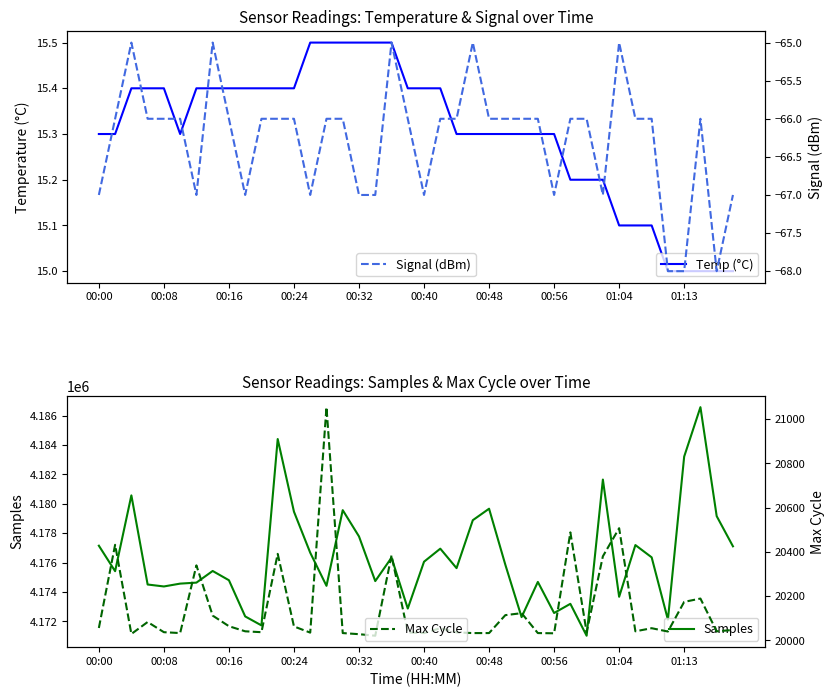

What is the minimum value for Signal (dBm)?

-68